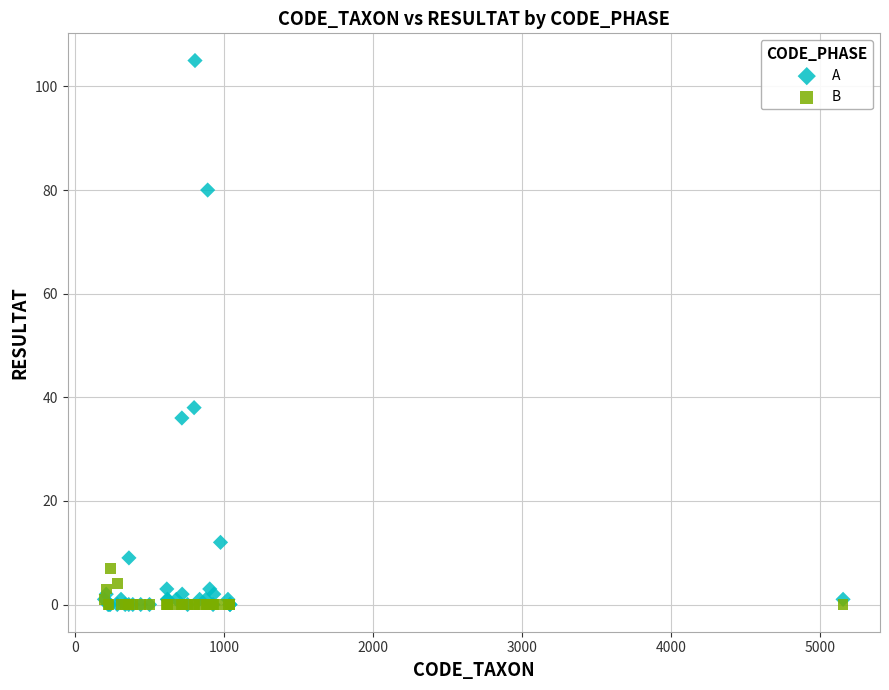

What are all the series names shown in the legend?

A, B